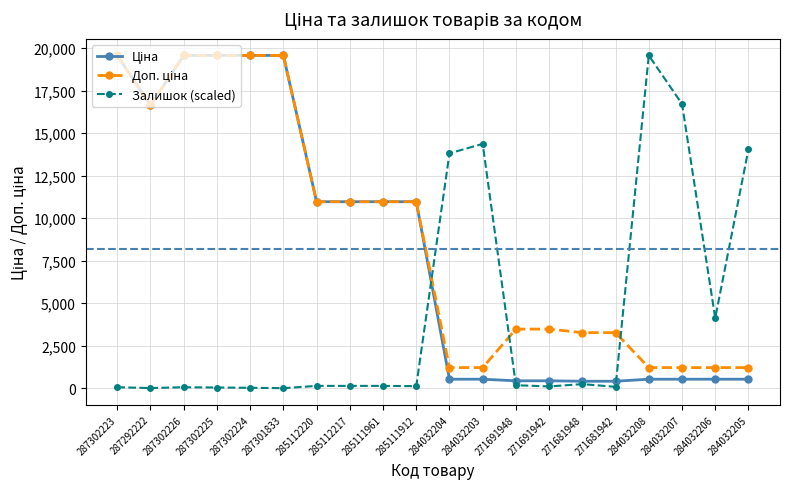

What is the label of the 14th point from the right?

285112220